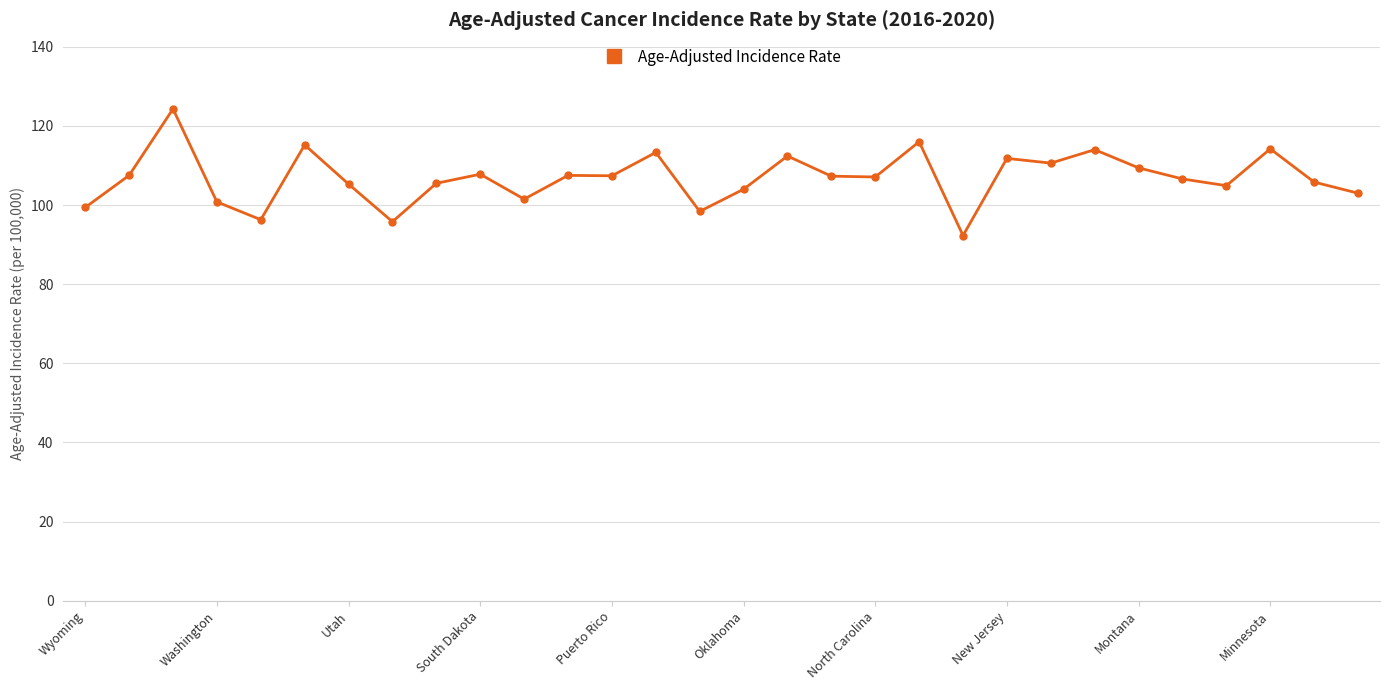

What is the minimum value shown in the chart?

92.3